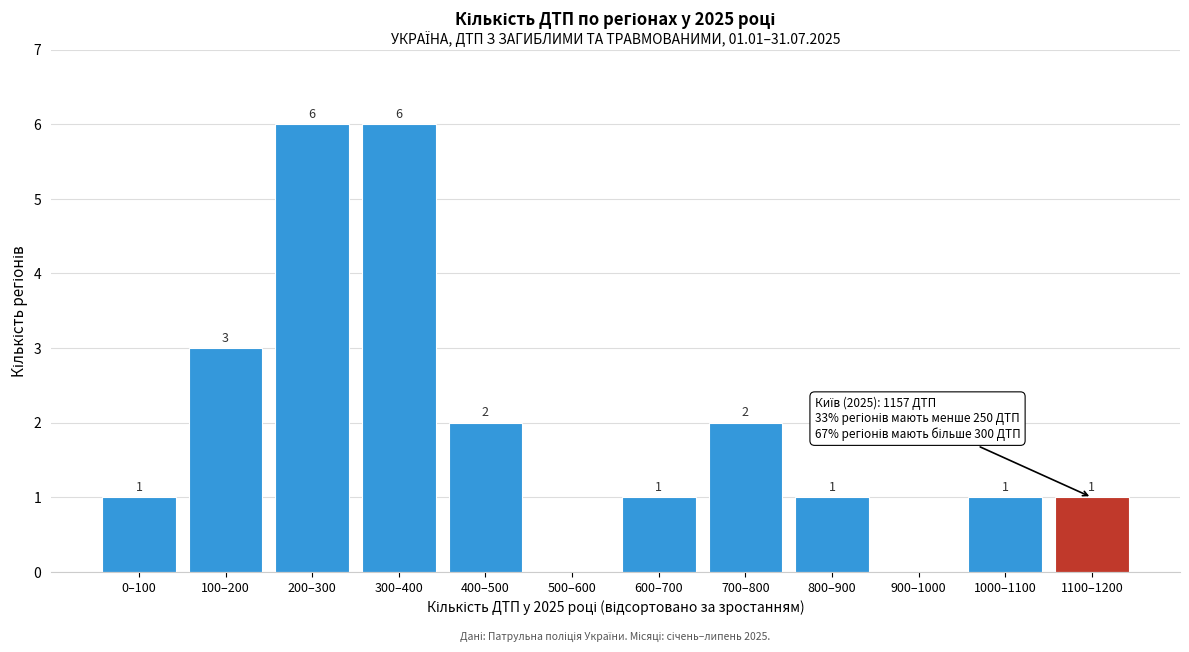

Reading right to left, extract all data points from this chart.

1100–1200=1	1000–1100=1	900–1000=0	800–900=1	700–800=2	600–700=1	500–600=0	400–500=2	300–400=6	200–300=6	100–200=3	0–100=1